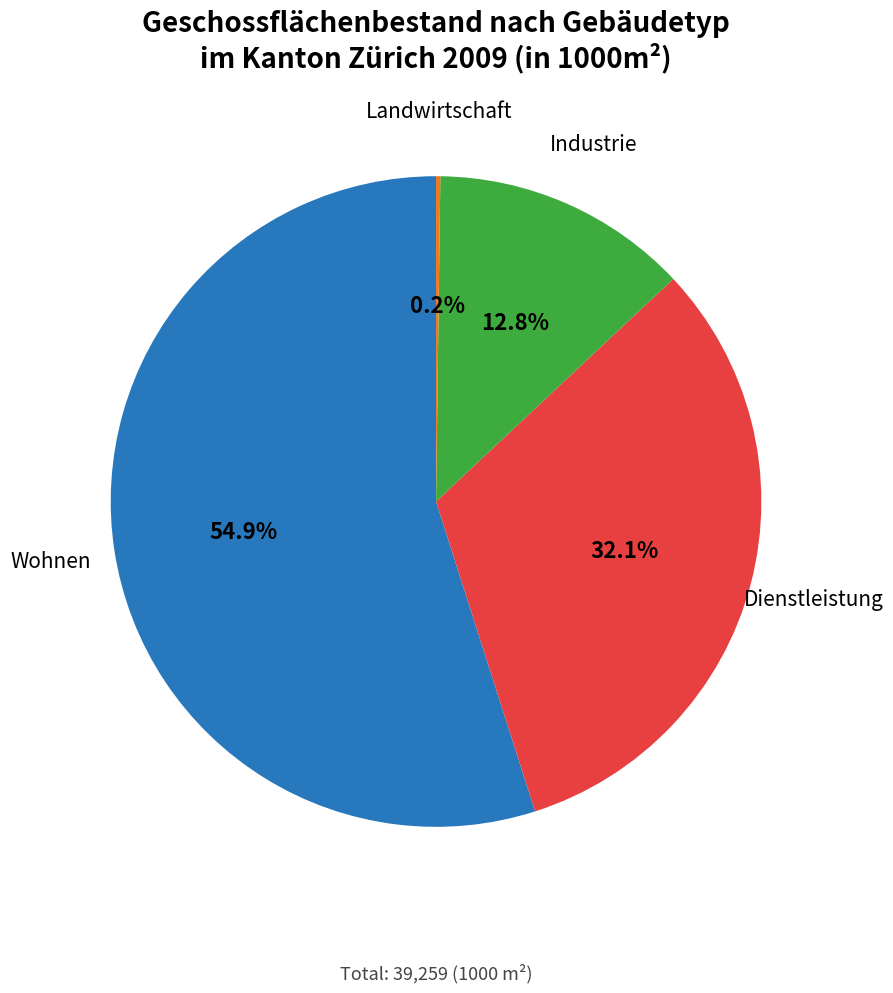

Which slice is the largest?

Wohnen